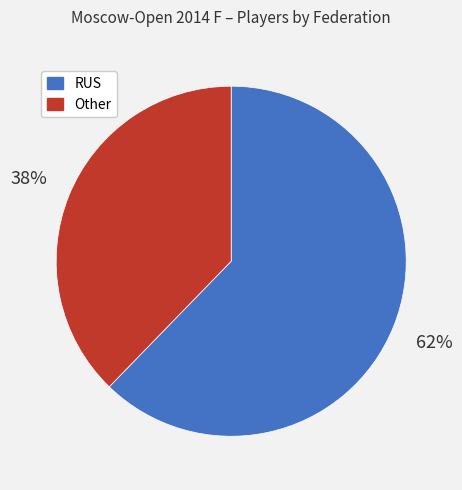

Is there any slice that represents more than half of the pie?

Yes